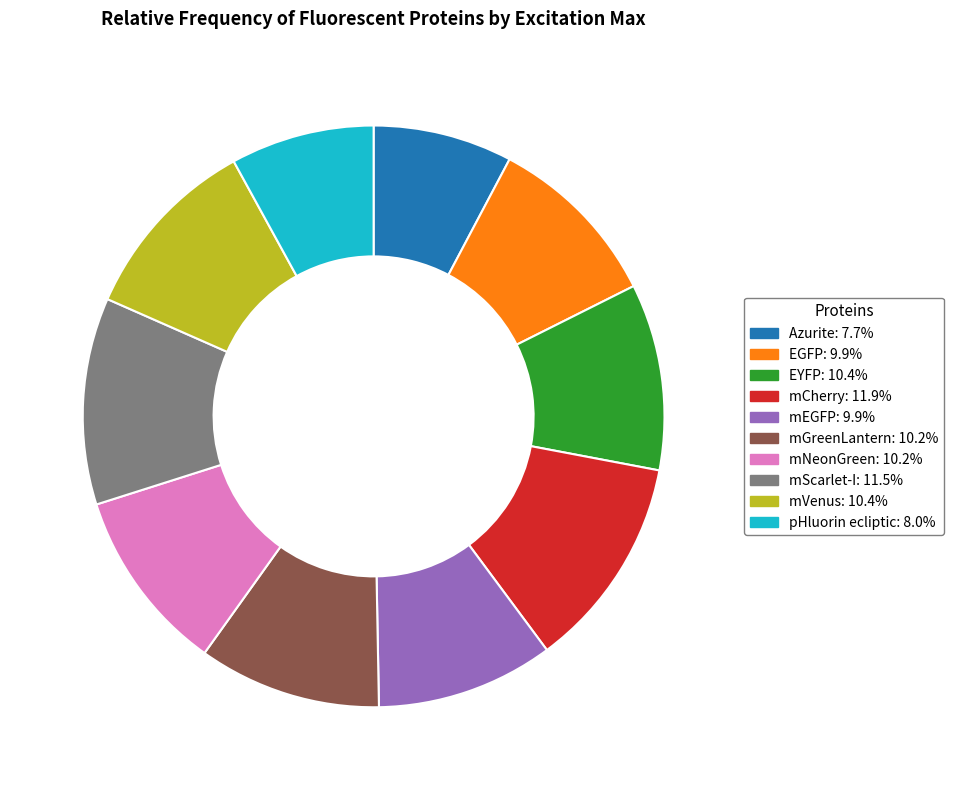

Do EGFP and mScarlet-I together represent more than half of the pie?

No